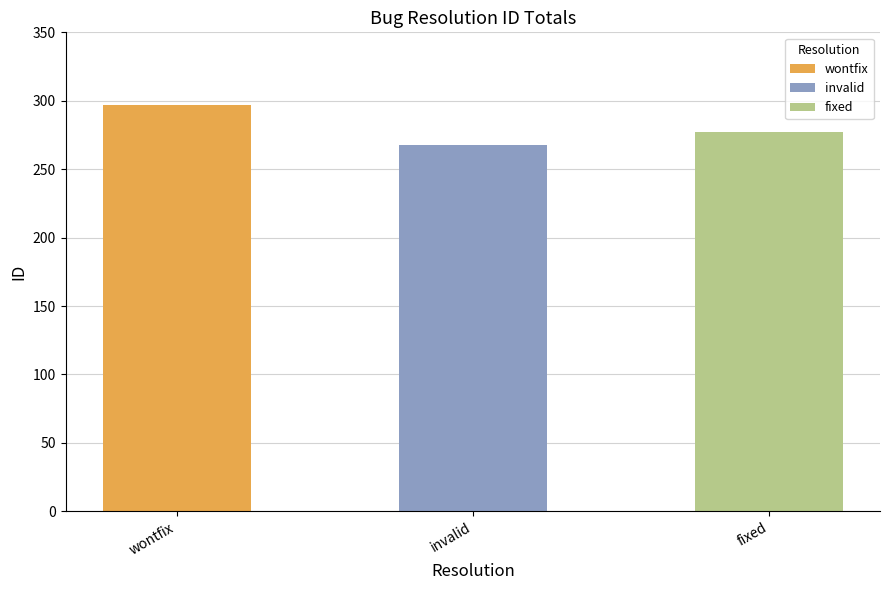

Between invalid and fixed, which is larger?

fixed